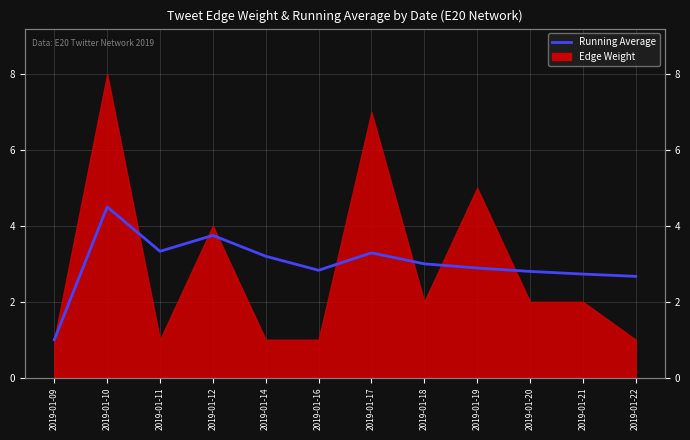

Between 2019-01-19 and 2019-01-11, which is larger?

2019-01-11